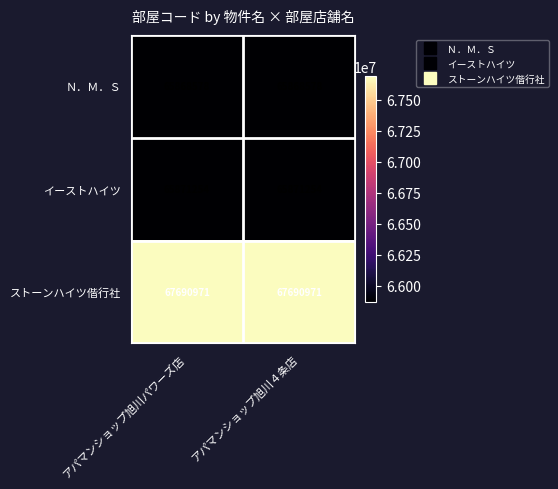

List the series in order of their peak value, highest first.

ストーンハイツ偕行社, イーストハイツ, Ｎ．Ｍ．Ｓ